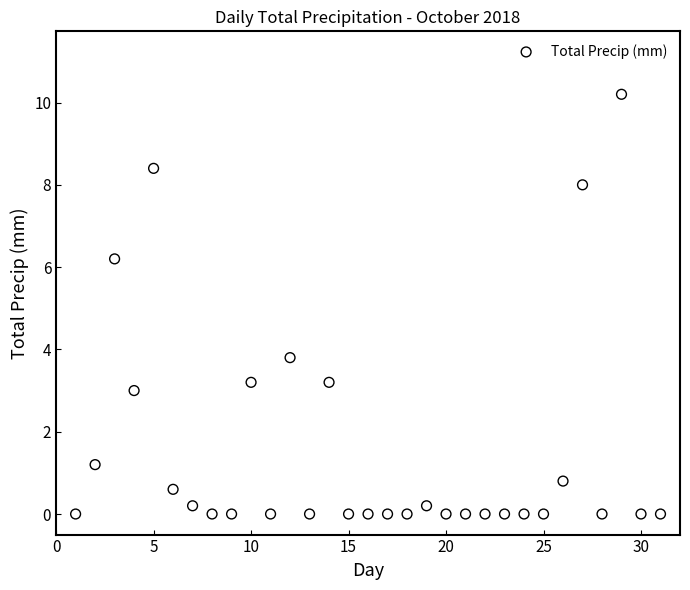

What is the range of X values (max minus min)?

30.0